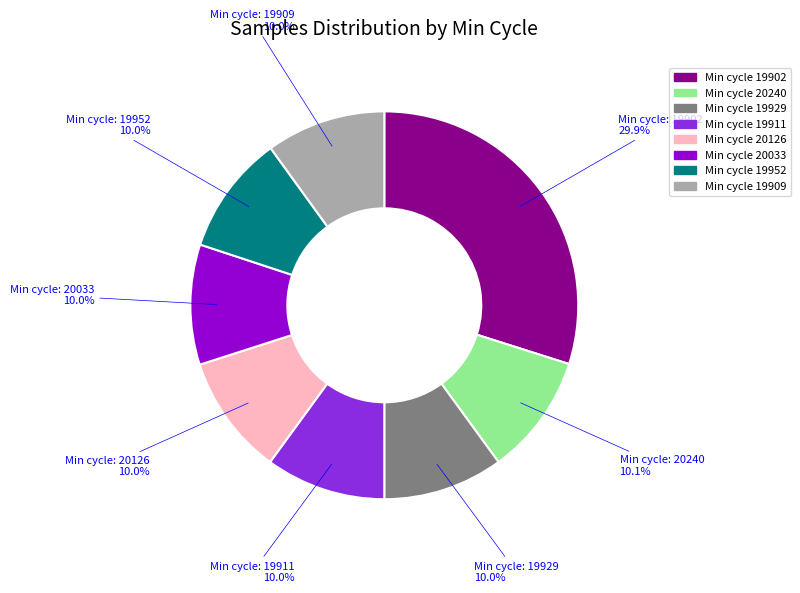

Is there a majority slice in this chart?

No